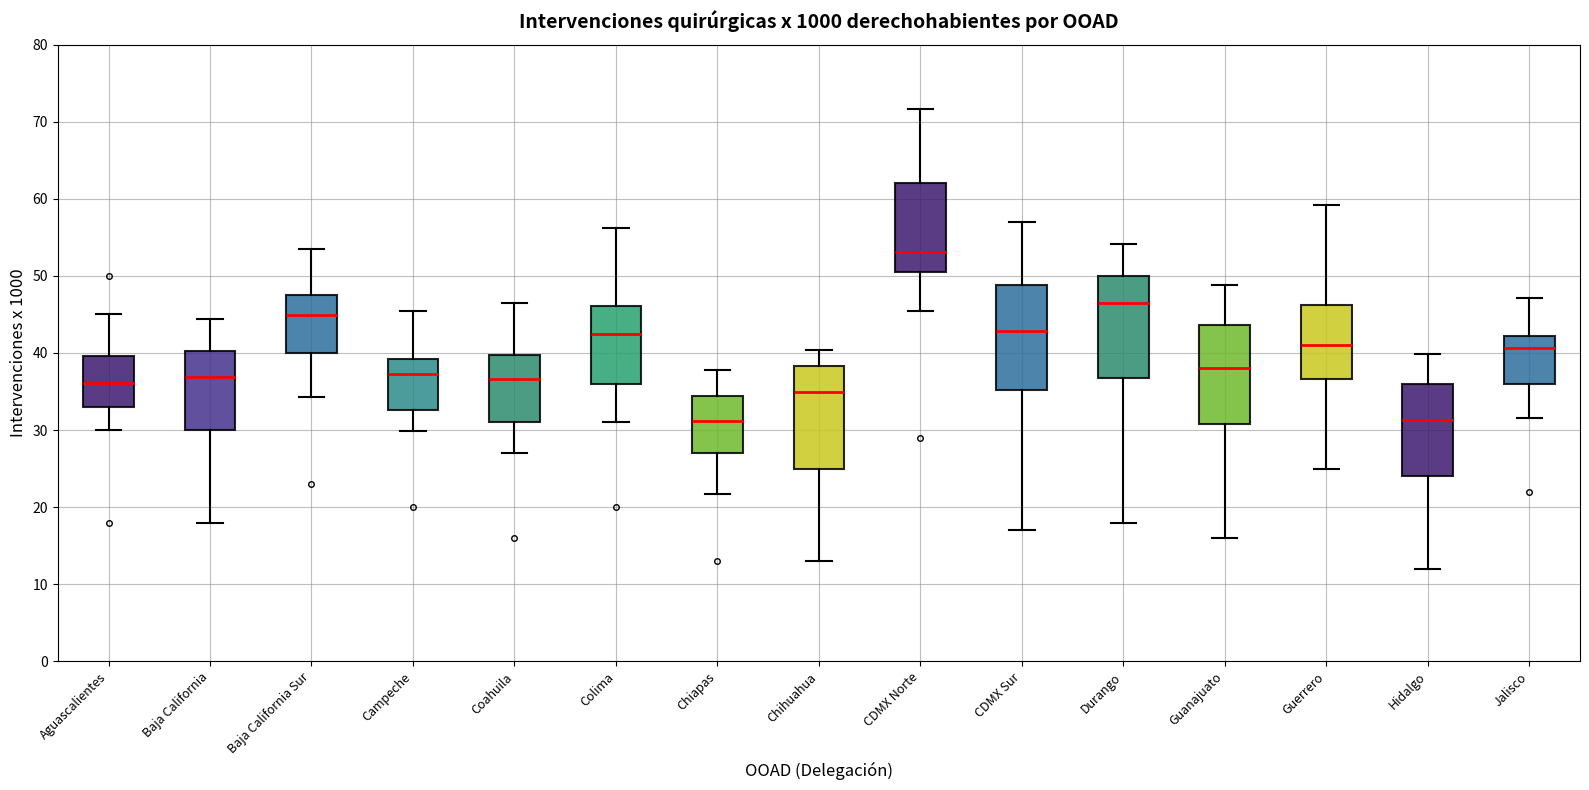

Reading left to right, read every box against the y-axis: the position of its median line, the range the box covers, and the ends of its whiskers. The values are not printed on the chart, so give them approximately, as read against the axis.

Aguascalientes: median 36, box 33 to 40, whiskers 30 to 45
Baja California: median 37, box 30 to 40, whiskers 18 to 44
Baja California Sur: median 45, box 40 to 48, whiskers 34 to 53
Campeche: median 37, box 33 to 39, whiskers 30 to 45
Coahuila: median 37, box 31 to 40, whiskers 27 to 46
Colima: median 43, box 36 to 46, whiskers 31 to 56
Chiapas: median 31, box 27 to 34, whiskers 22 to 38
Chihuahua: median 35, box 25 to 38, whiskers 13 to 40
CDMX Norte: median 53, box 50 to 62, whiskers 45 to 72
CDMX Sur: median 43, box 35 to 49, whiskers 17 to 57
Durango: median 47, box 37 to 50, whiskers 18 to 54
Guanajuato: median 38, box 31 to 44, whiskers 16 to 49
Guerrero: median 41, box 37 to 46, whiskers 25 to 59
Hidalgo: median 31, box 24 to 36, whiskers 12 to 40
Jalisco: median 41, box 36 to 42, whiskers 32 to 47